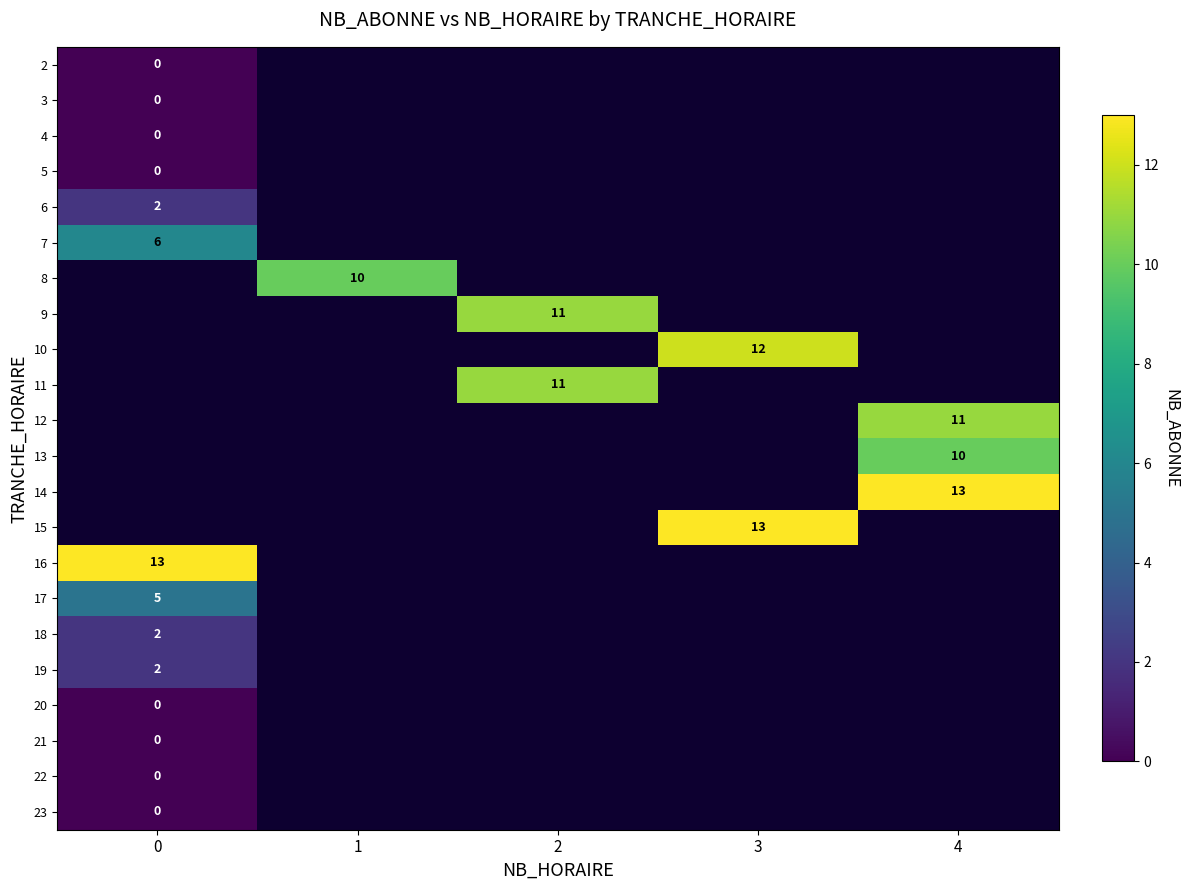

True or false: 14 has a value of 19 at 4.

False